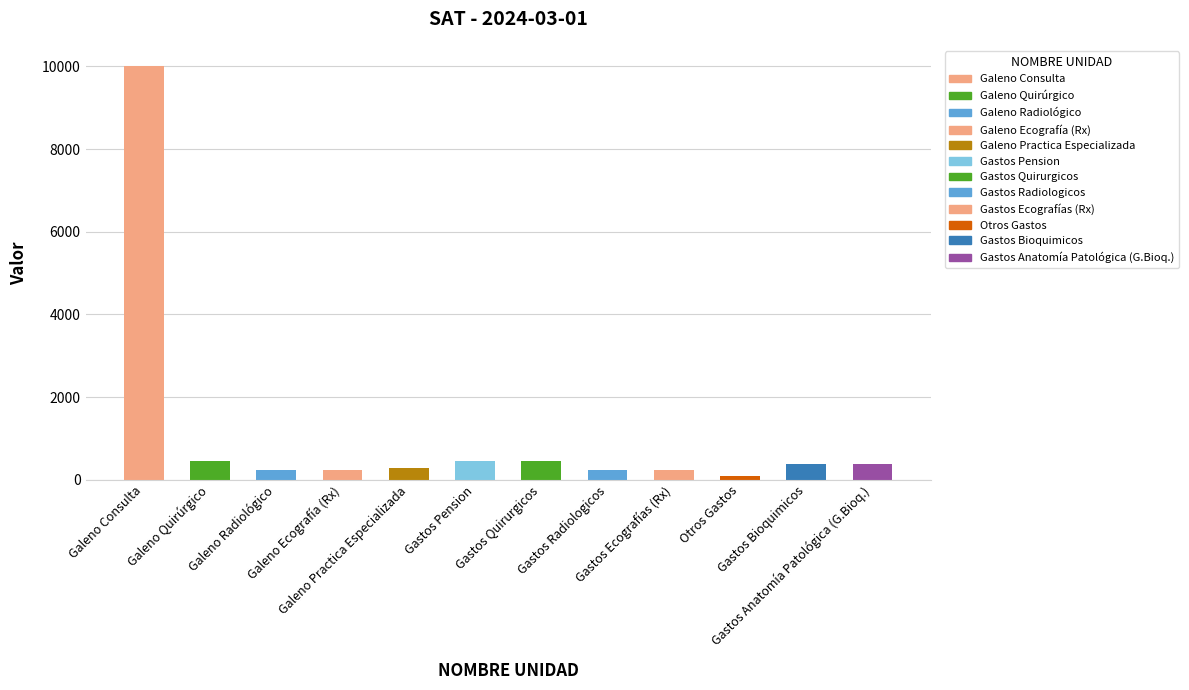

Reading left to right, what are all the values shown in this chart?

Galeno Consulta=10000.0	Galeno Quirúrgico=453.5	Galeno Radiológico=233.0	Galeno Ecografía (Rx)=233.0	Galeno Practica Especializada=272.1	Gastos Pension=453.5	Gastos Quirurgicos=453.5	Gastos Radiologicos=233.0	Gastos Ecografías (Rx)=233.0	Otros Gastos=90.5	Gastos Bioquimicos=388.0	Gastos Anatomía Patológica (G.Bioq.)=388.0